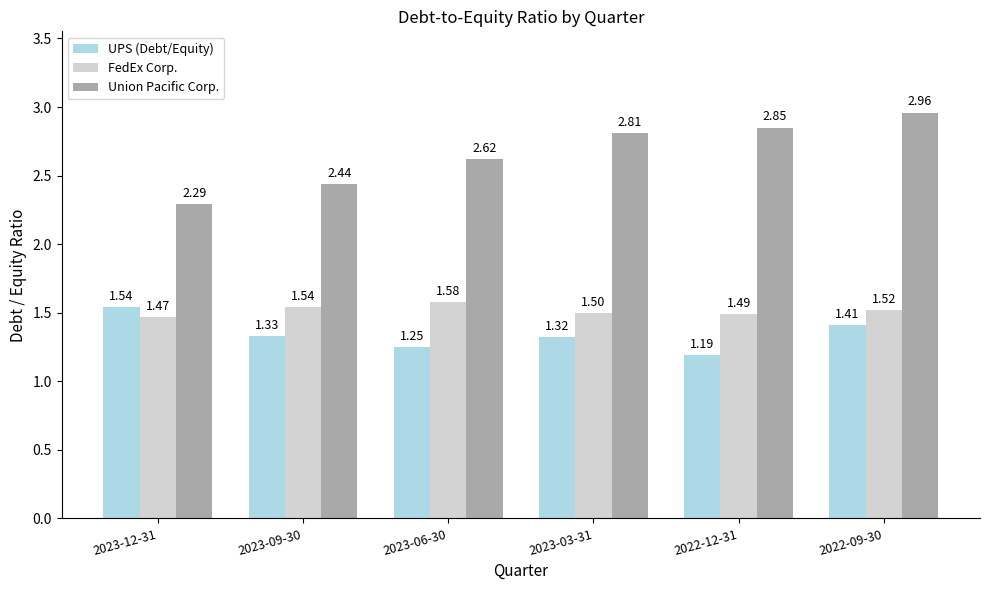

At which category is the sum across all series the highest?

2022-09-30